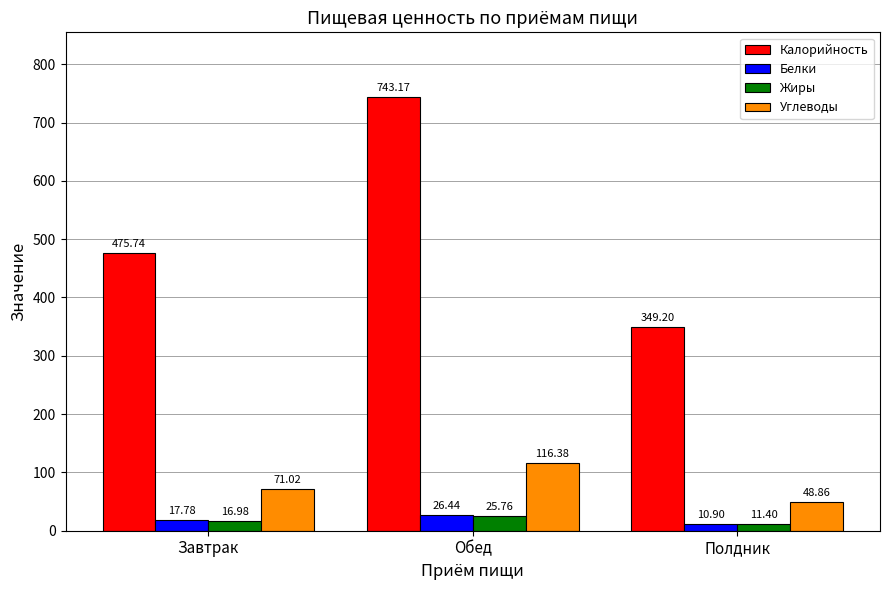

How many data points in Жиры are less than 16?

1